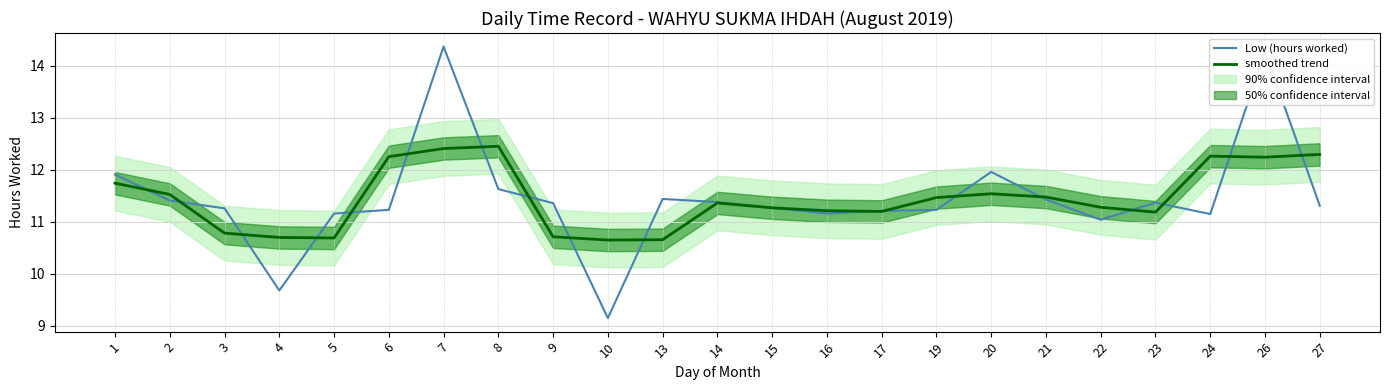

At which label is Low (hours worked) closest to 11?

22